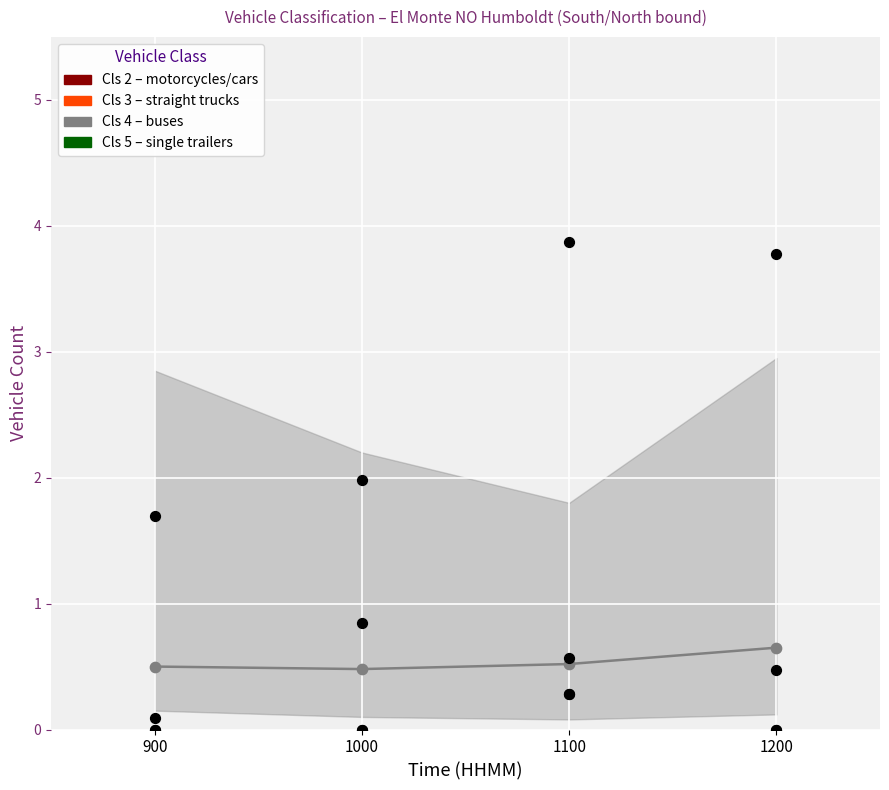

Which series has the largest total across all categories?

Cls 2 (motorcycles/cars)